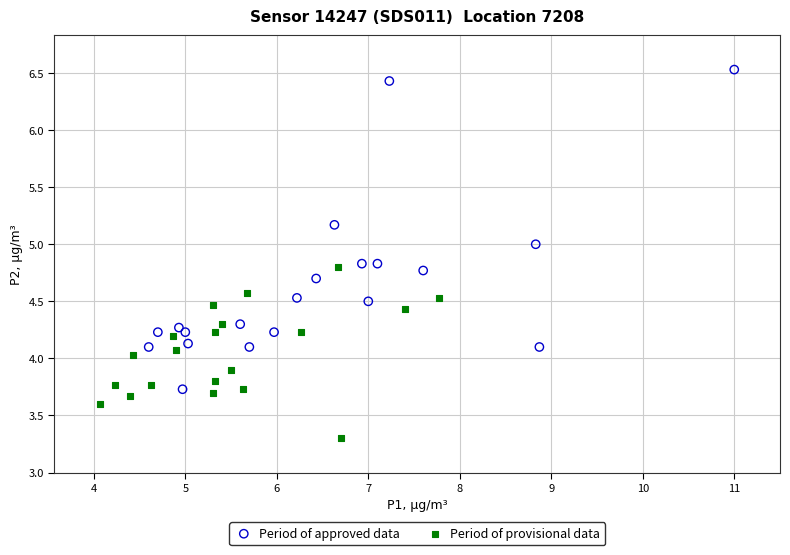

Which series has the largest Y range (max minus min)?

Period of approved data